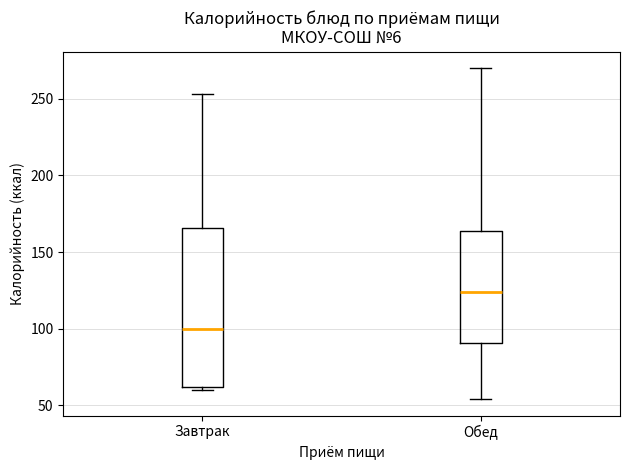

Reading left to right, read every box against the y-axis: the position of its median line, the range the box covers, and the ends of its whiskers. The values are not printed on the chart, so give them approximately, as read against the axis.

Завтрак: median 100, box 60 to 165, whiskers 60 (just below the box's lower edge) to 255
Обед: median 125, box 90 to 165, whiskers 55 to 270